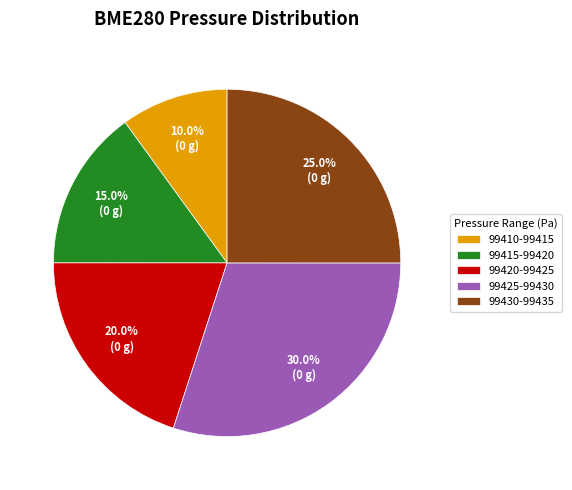

What is the smallest slice in the pie chart?

99410-99415